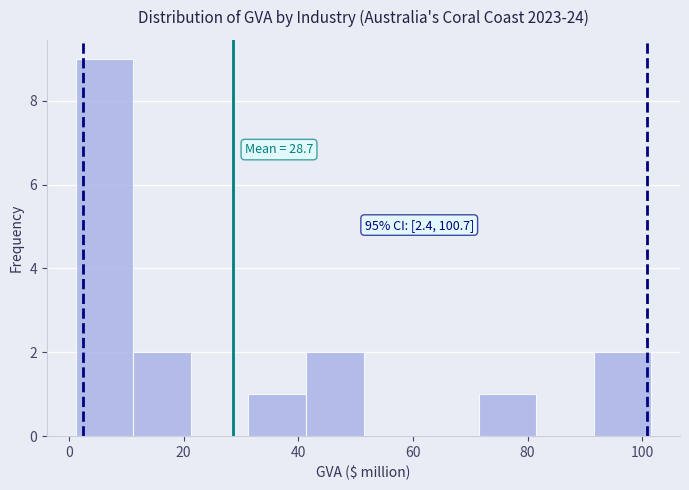

Over which range of the x-axis is the bar tallest?

2 to 12